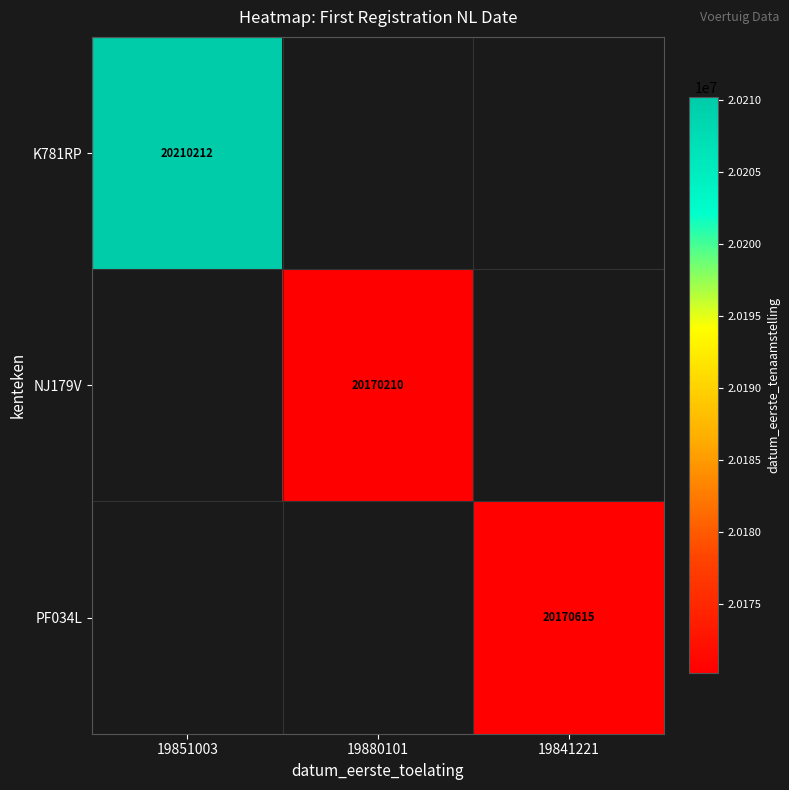

At how many categories does at least one series exceed 20209899?

1